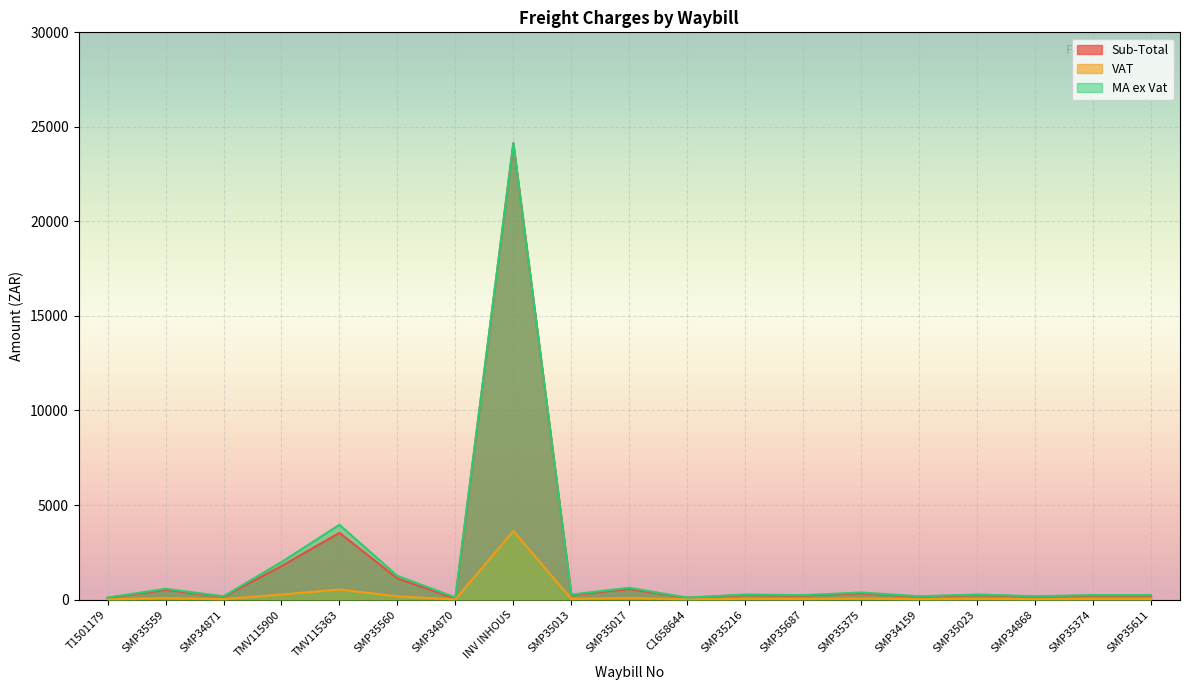

How many interior local peaks does the Sub-Total series have?

7